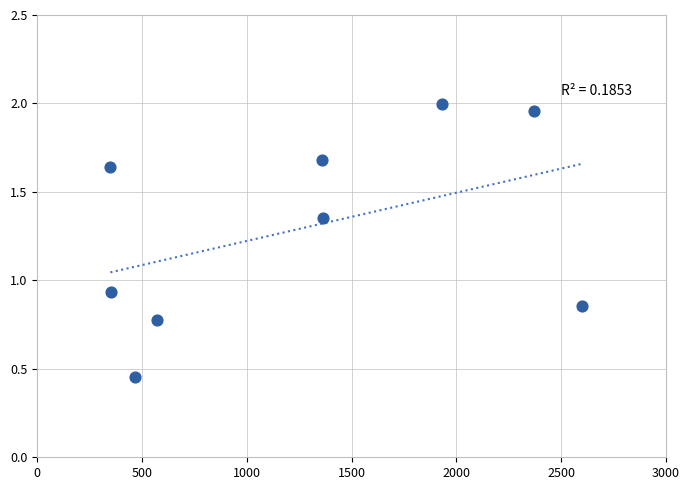

What is the average X value?

1262.0